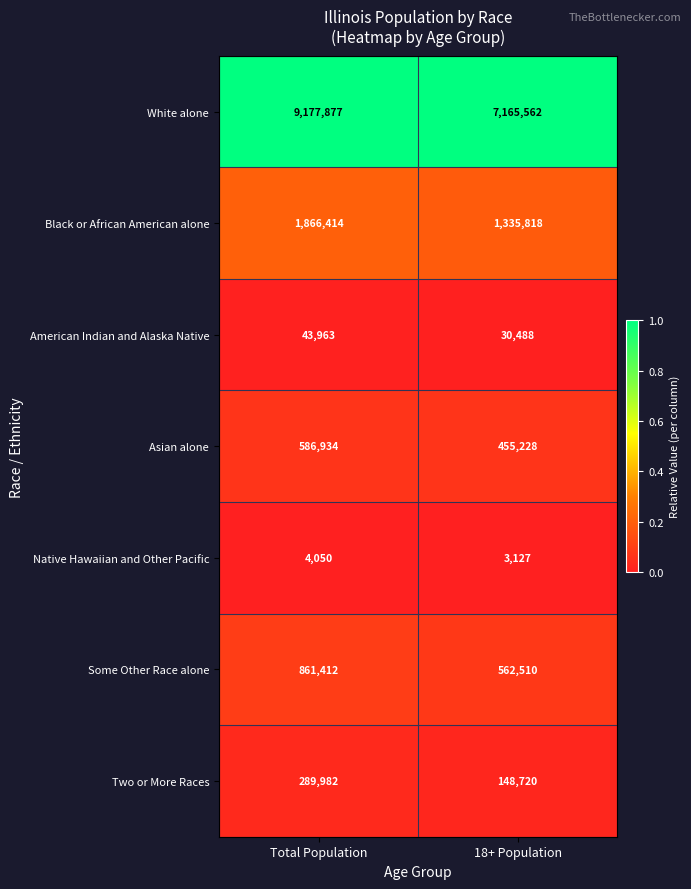

Rank the series by their maximum value, from highest to lowest.

White alone, Black or African American alone, Some Other Race alone, Asian alone, Two or More Races, American Indian and Alaska Native, Native Hawaiian and Other Pacific